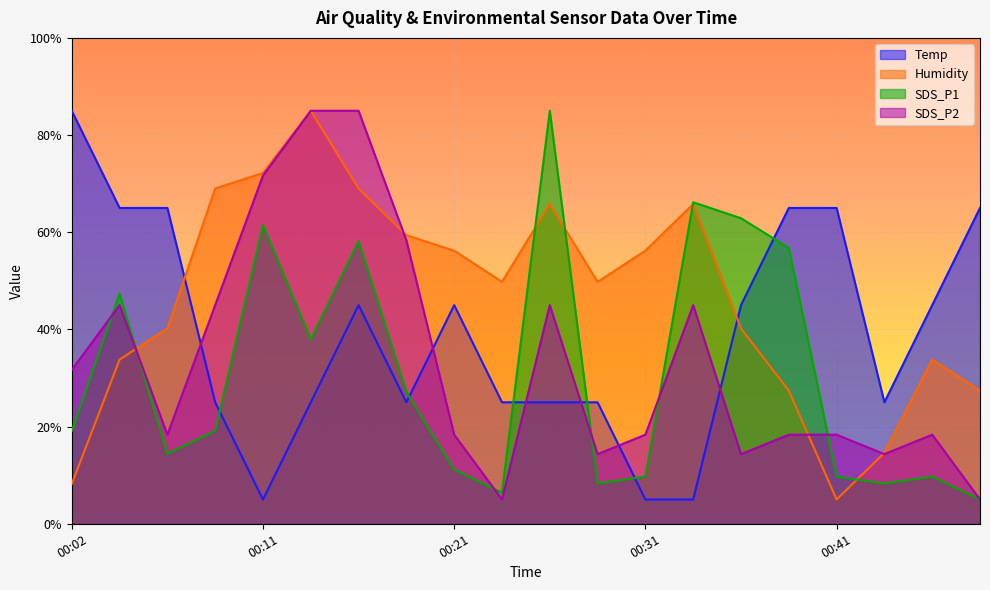

Does the chart display data point markers on the line(s)?

No